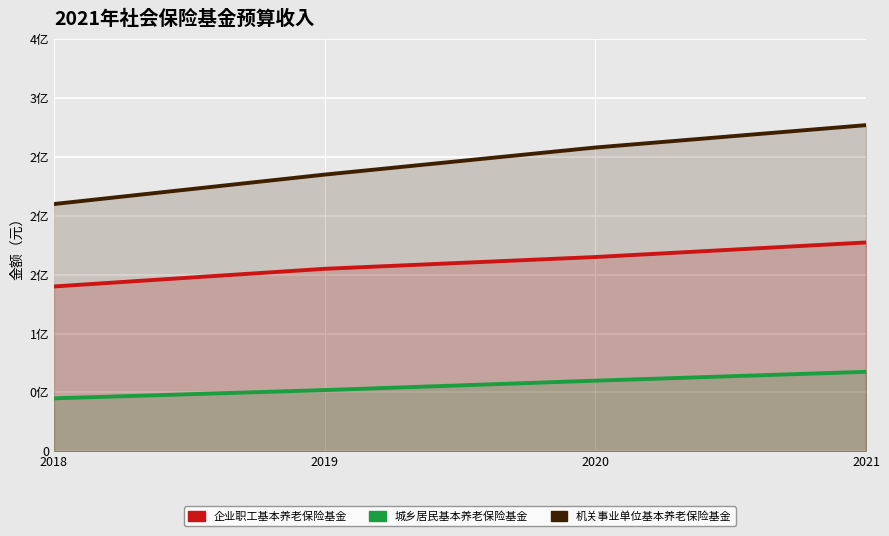

At which category is the sum across all series the highest?

2021